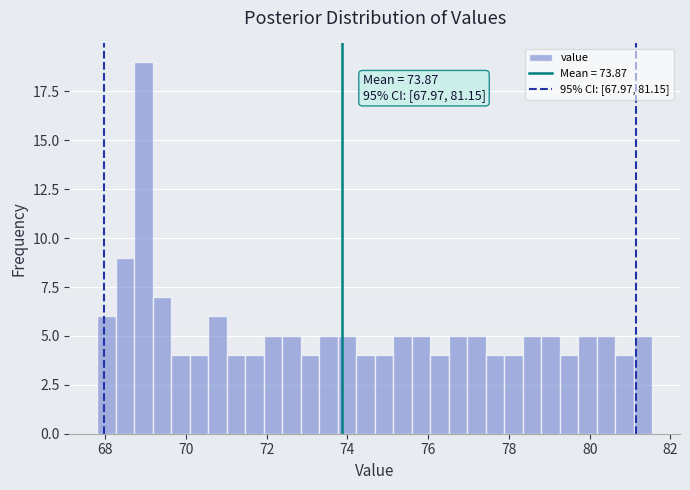

Around what value on the x-axis is the tallest bar? Give the approximate position of its centre, as read against the axis.

69.0